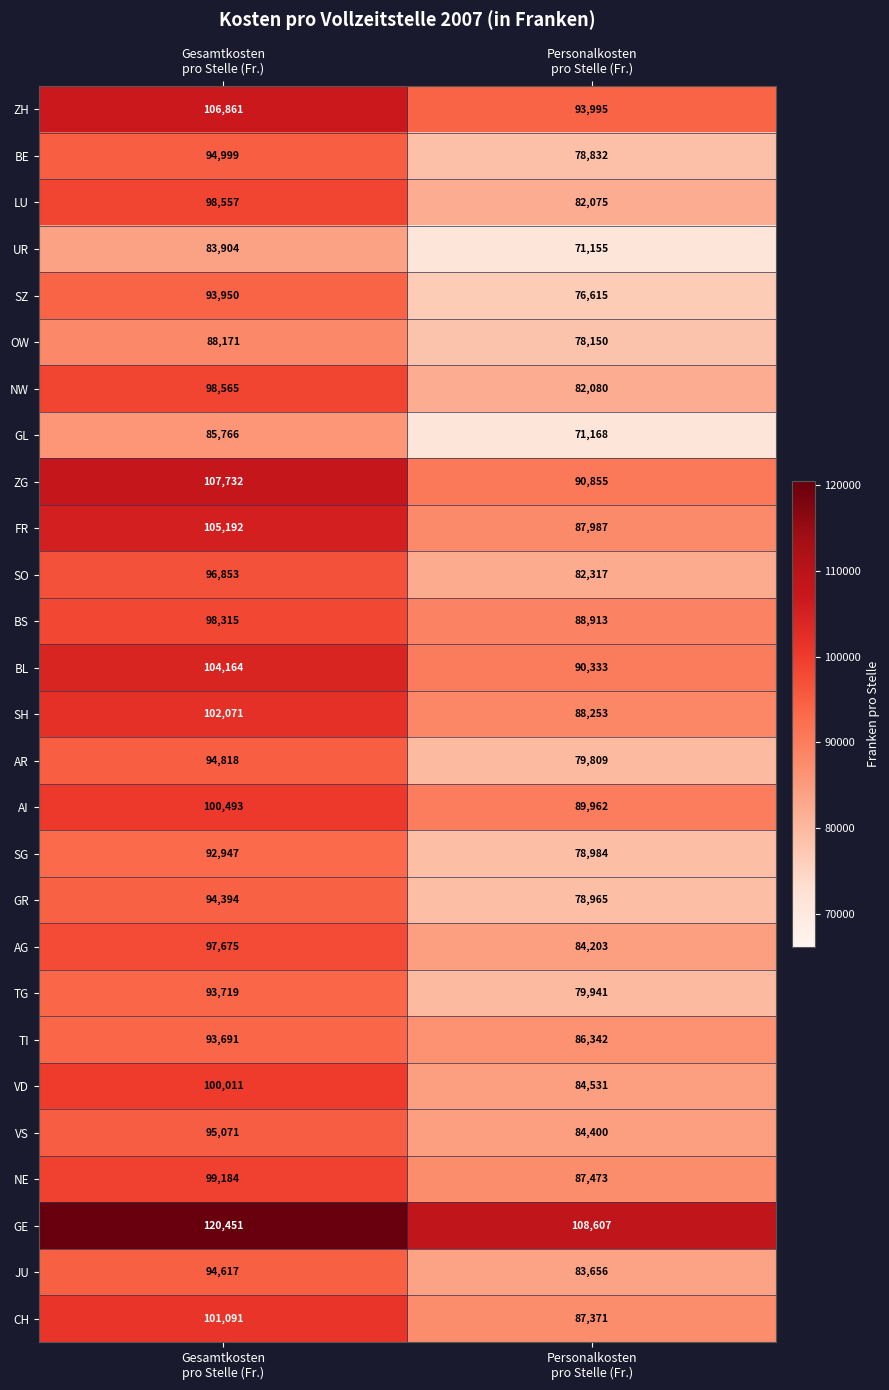

At which category is the sum across all series the highest?

Gesamtkosten
pro Stelle (Fr.)